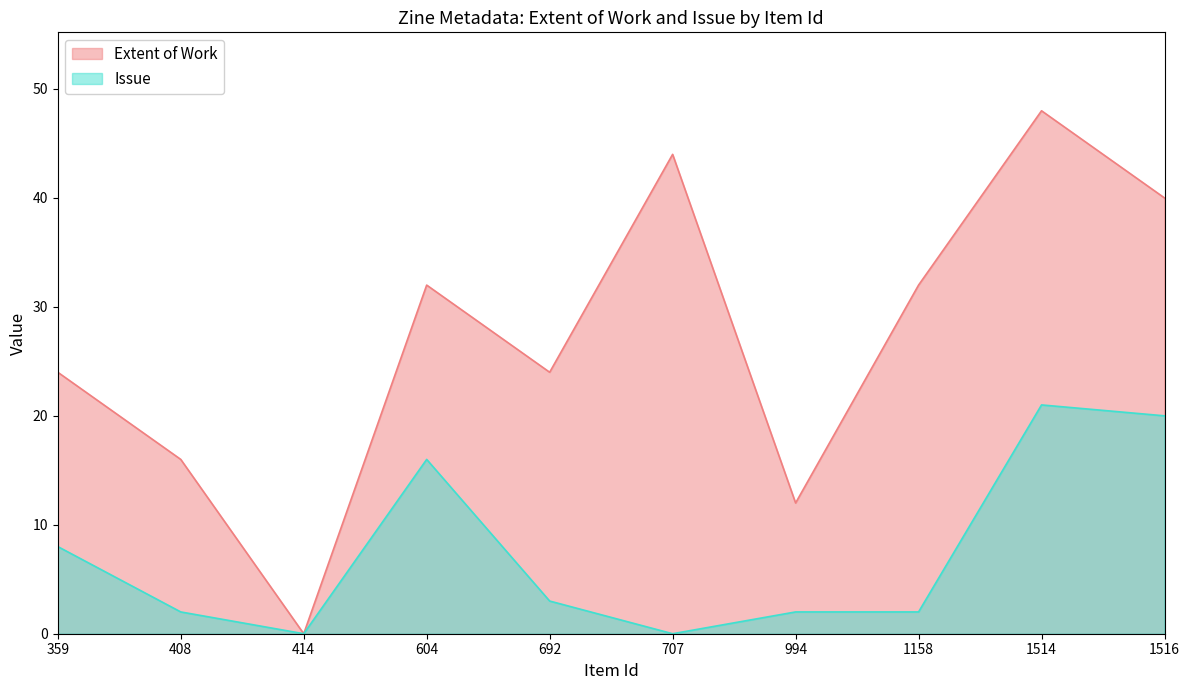

How many categories are shown in the chart?

10